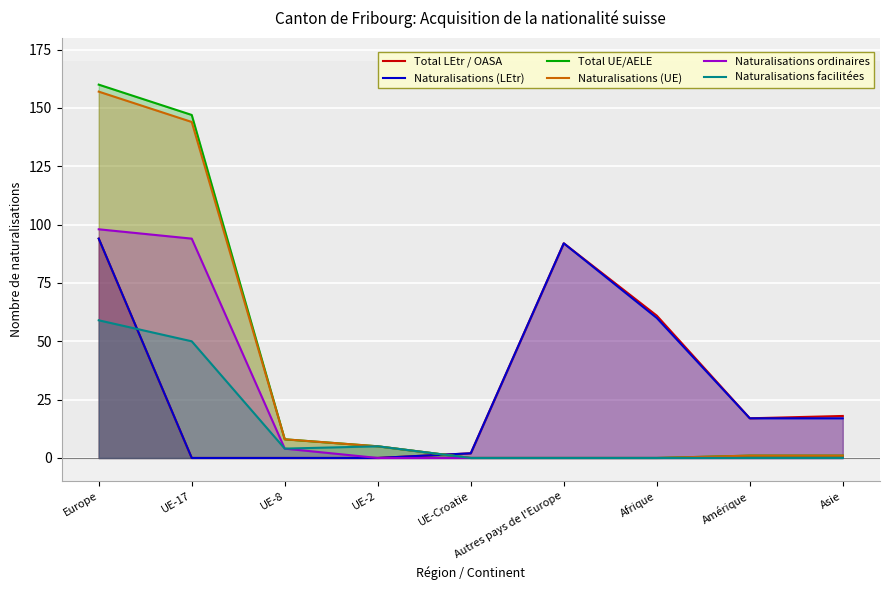

What is the difference between the Total UE/AELE values at UE-8 and UE-2?

3